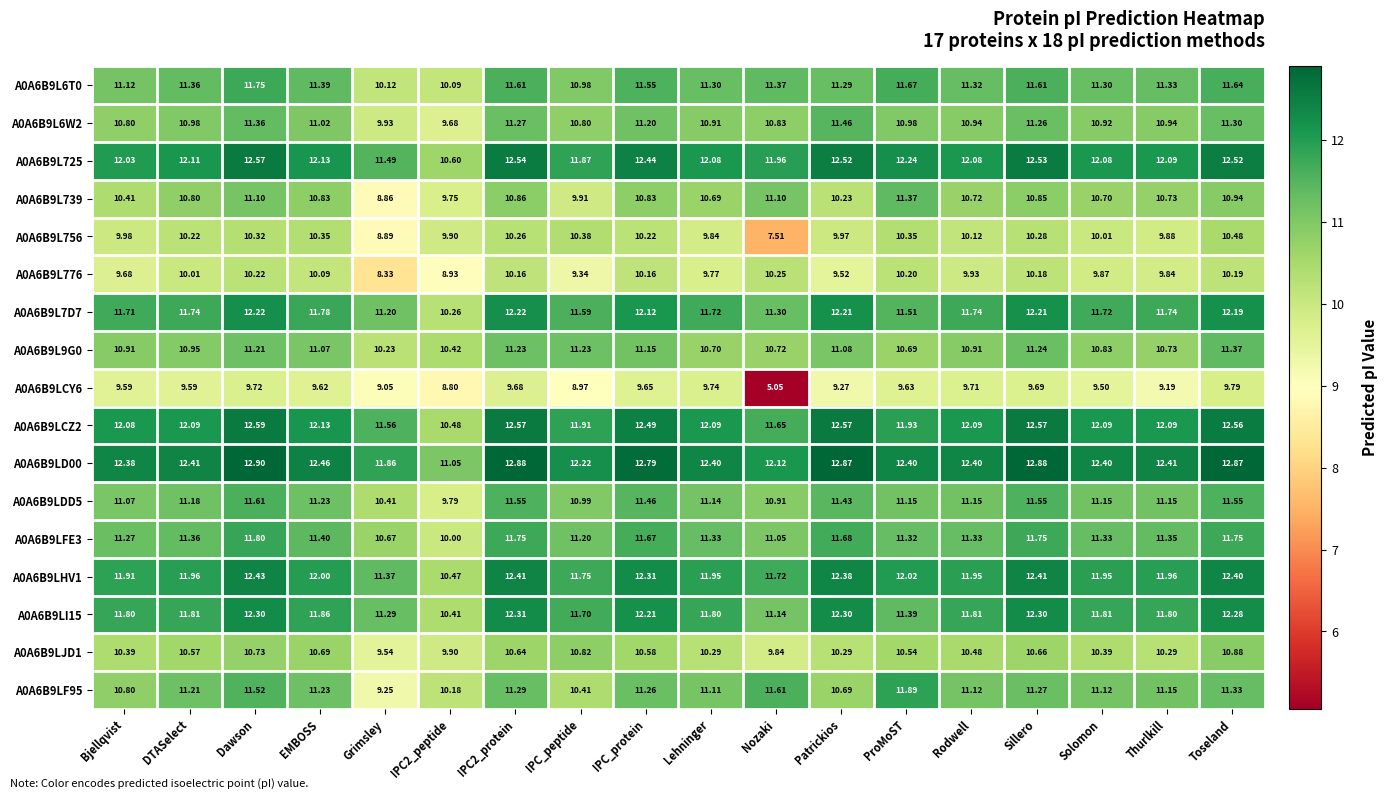

Which category has the lowest value across all series?

Nozaki